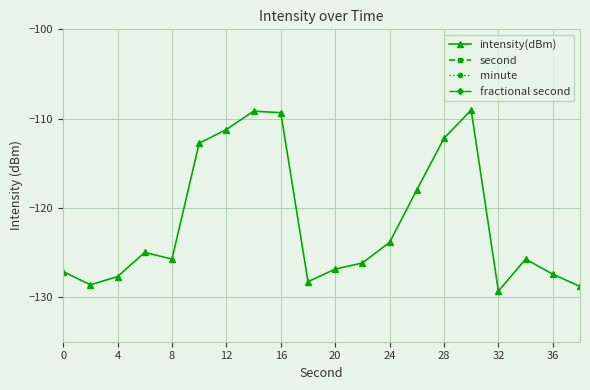

What is the average value of the intensity(dBm) series?

-121.6